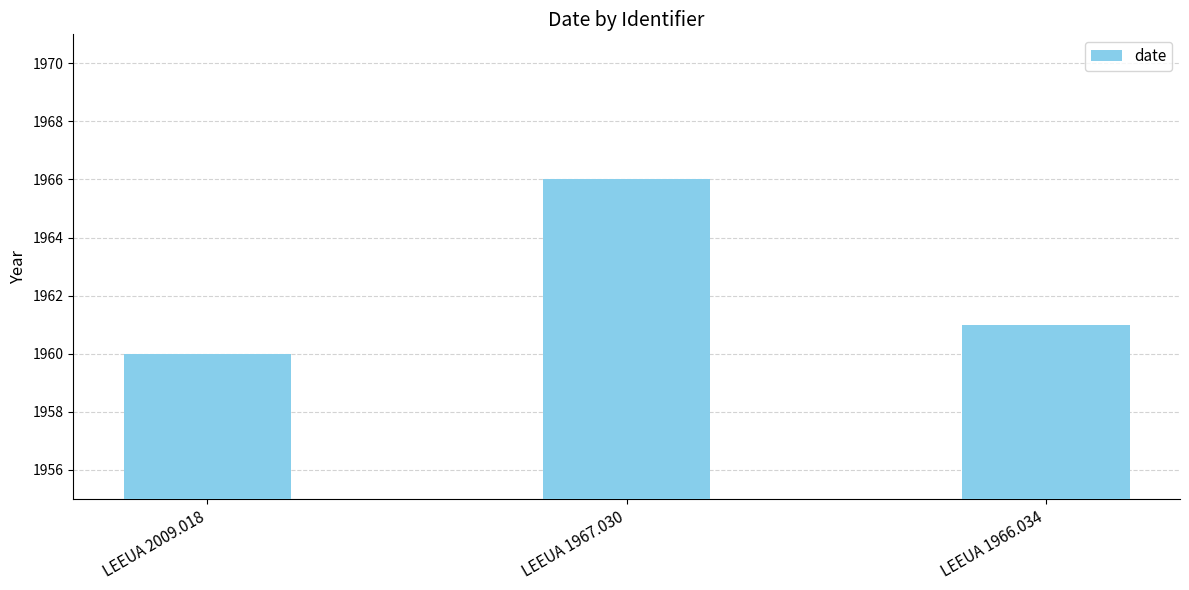

True or false: the data shows 1960 at LEEUA 2009.018.

True